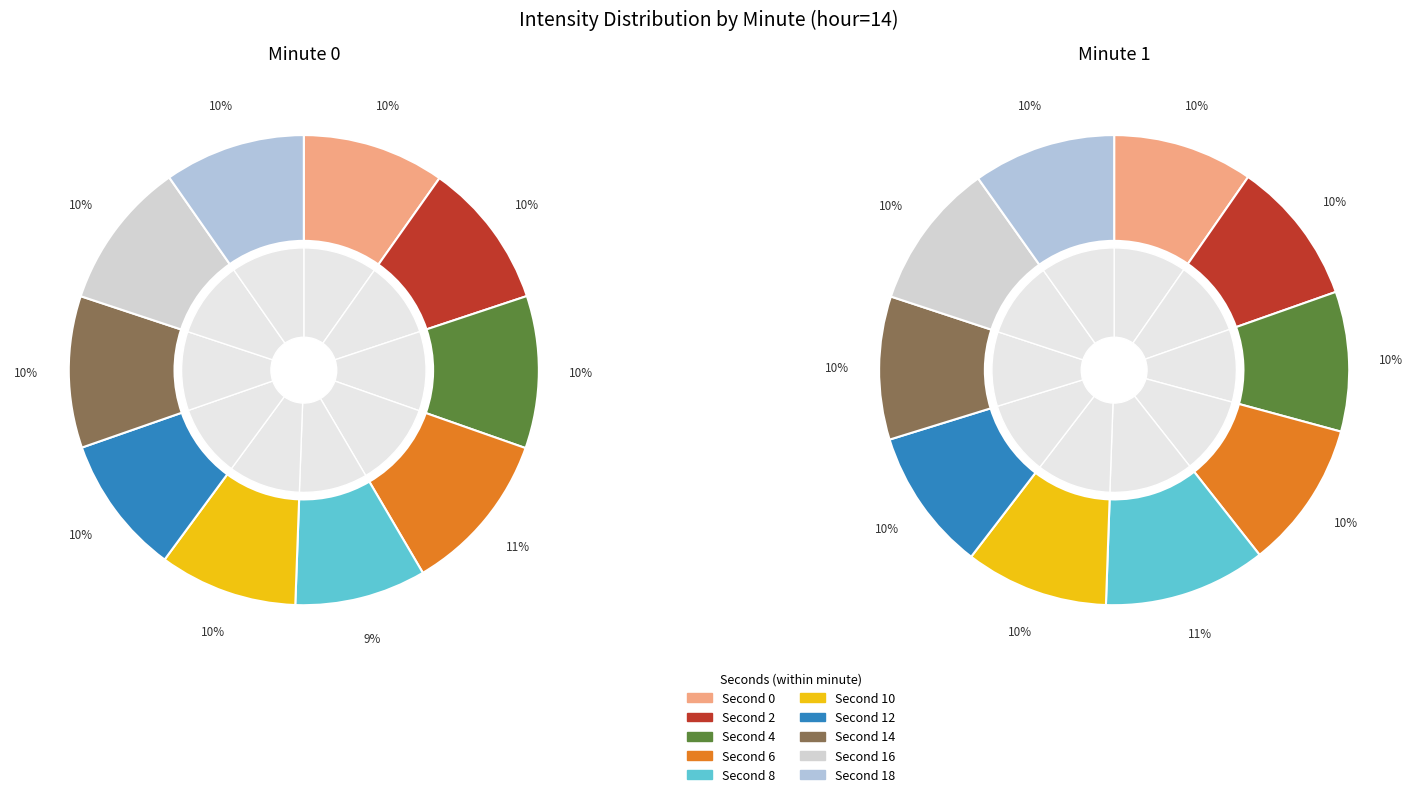

What percentage is the 18 slice, to the nearest percent?

10%